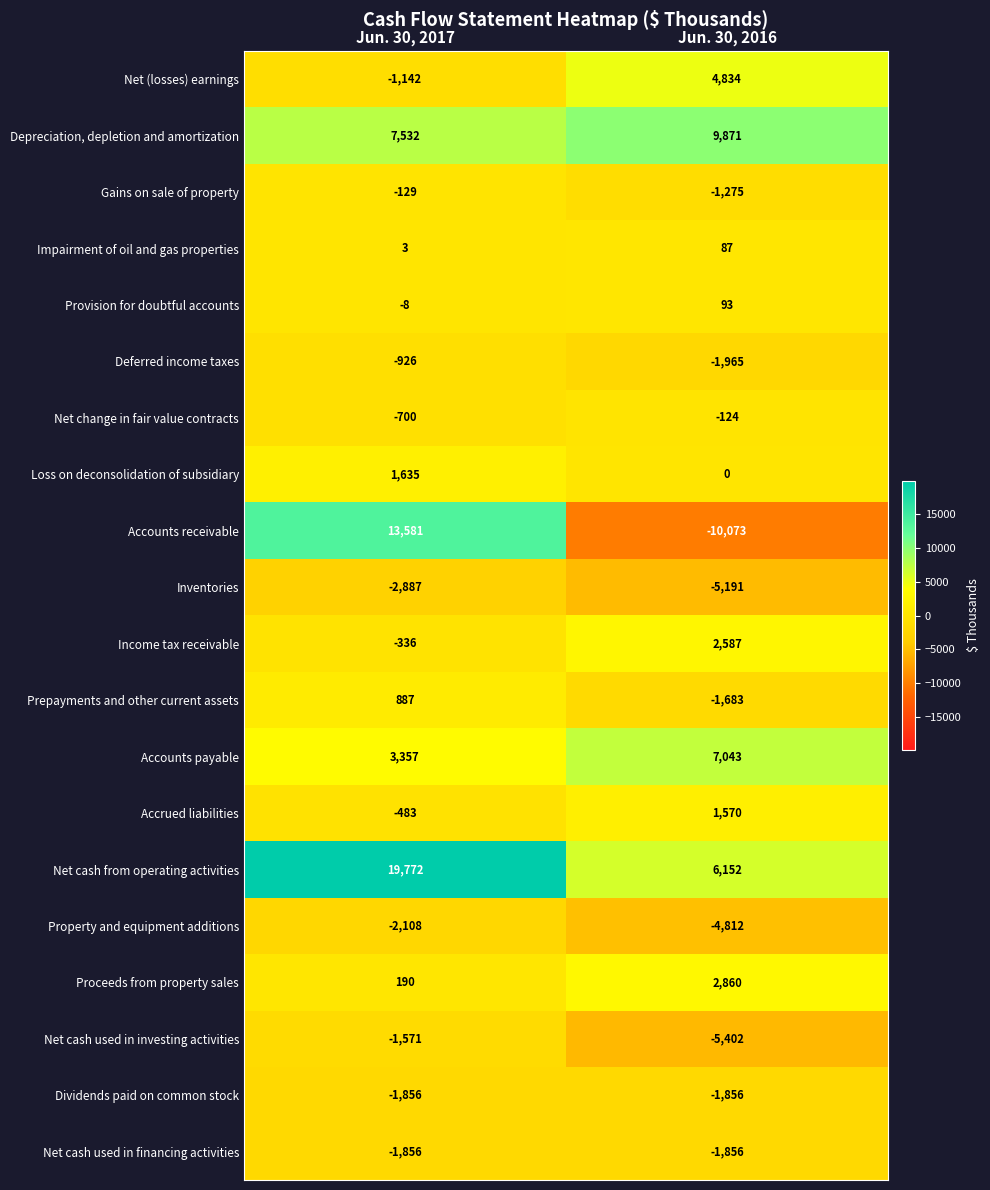

Between Jun. 30, 2017 and Jun. 30, 2016, which series saw the biggest shift?

Accounts receivable